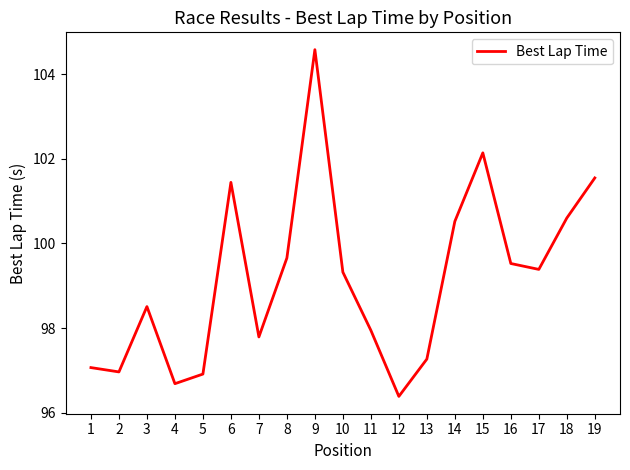

The value at 17 is 99.4. True or false?

True